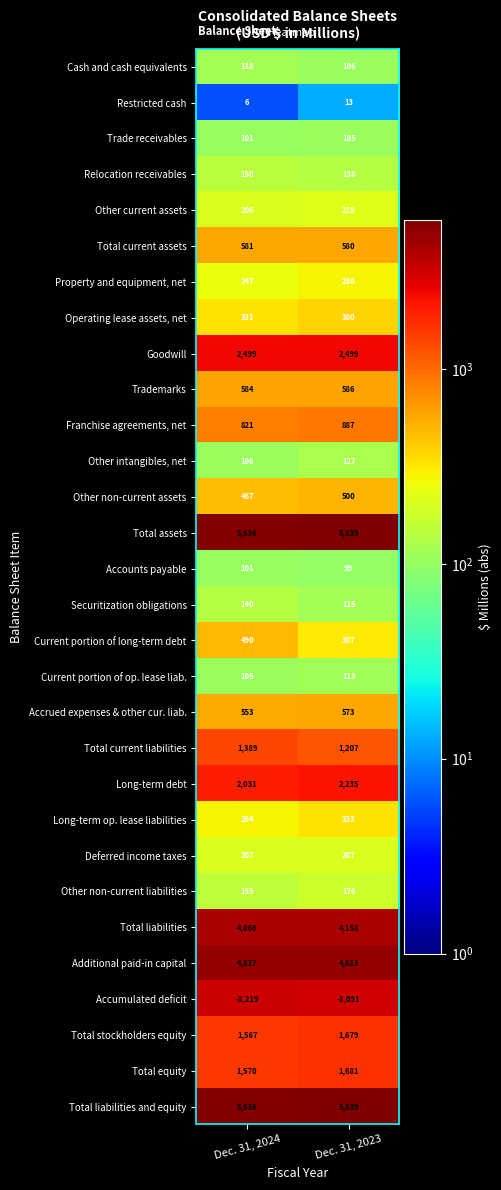

At which label does Total assets reach its minimum?

Dec. 31, 2024